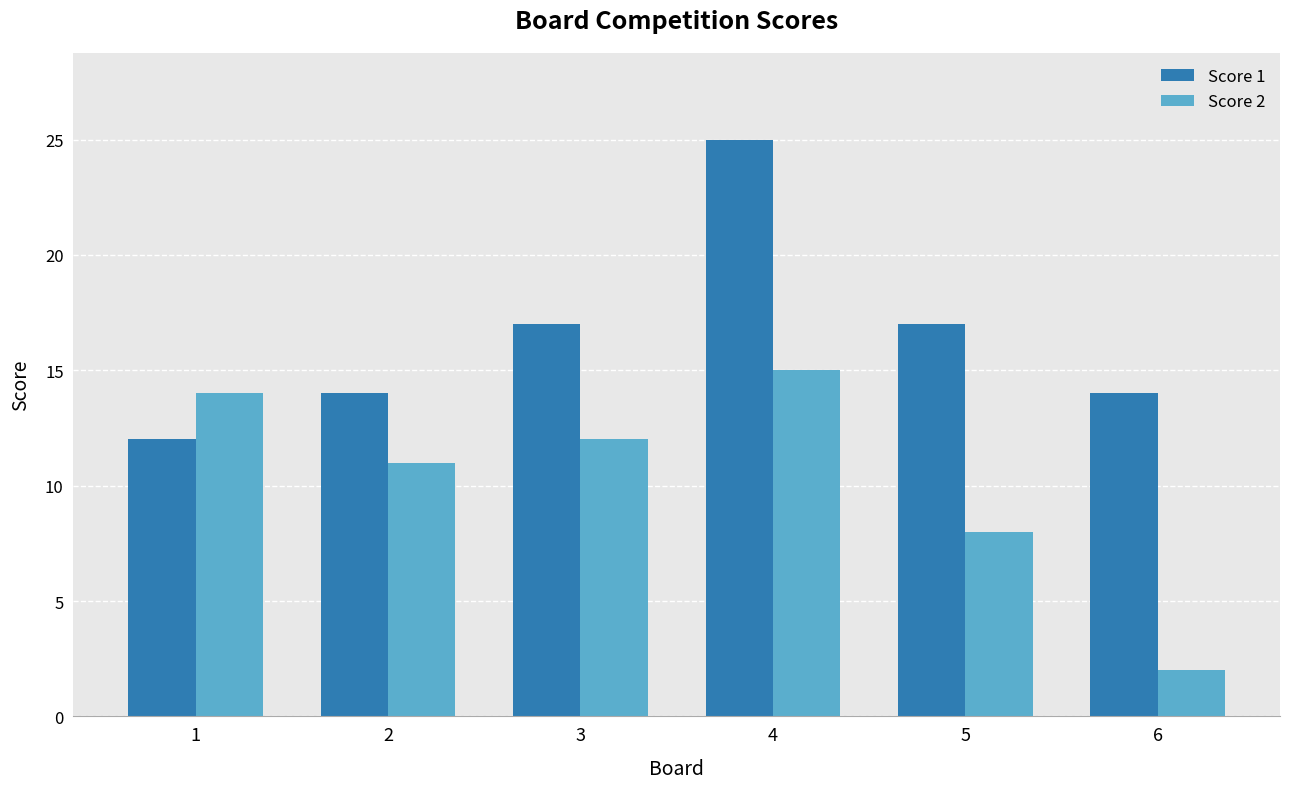

What is the difference between the maximum and minimum values in the Score 2 series?

13